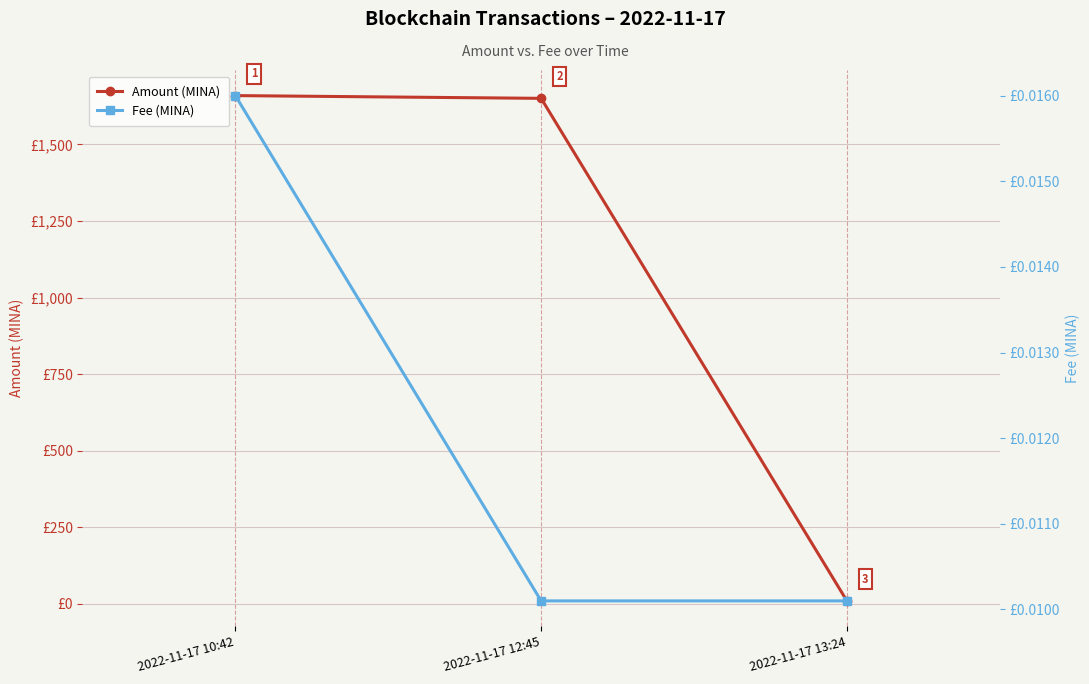

What is the value of the Amount (MINA) point at the 2nd from the left?

1650.0